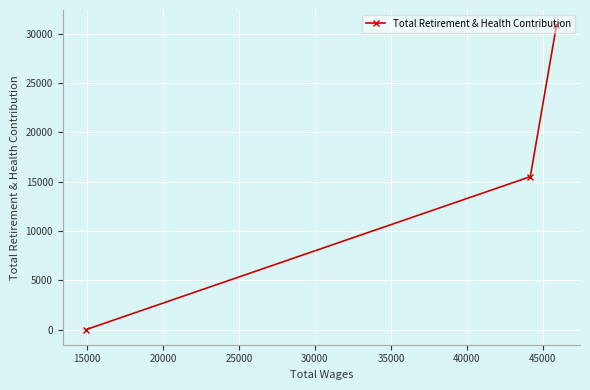

What is the difference between the maximum and second lowest values?

15358